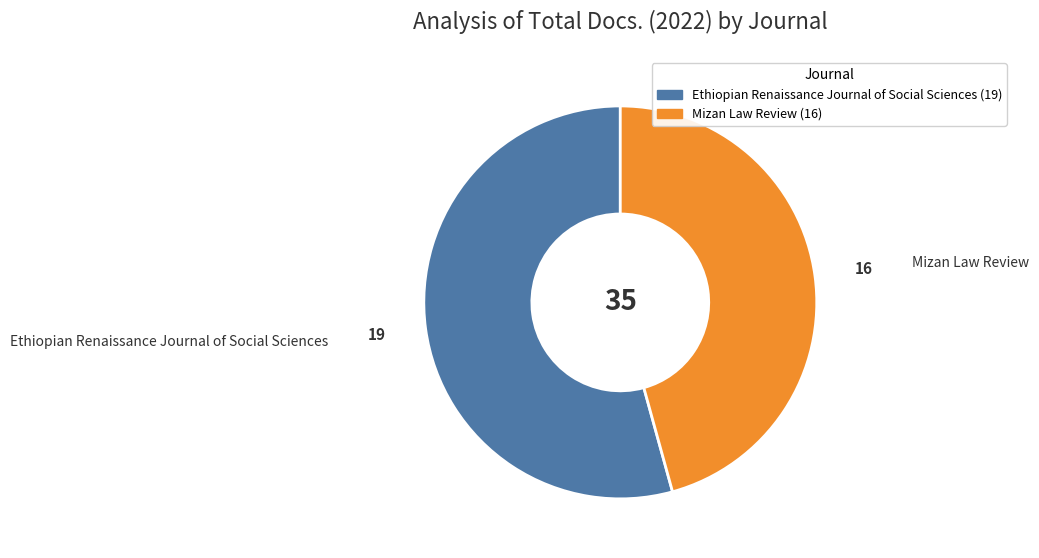

The Mizan Law Review slice represents 31% of the pie. True or false?

False